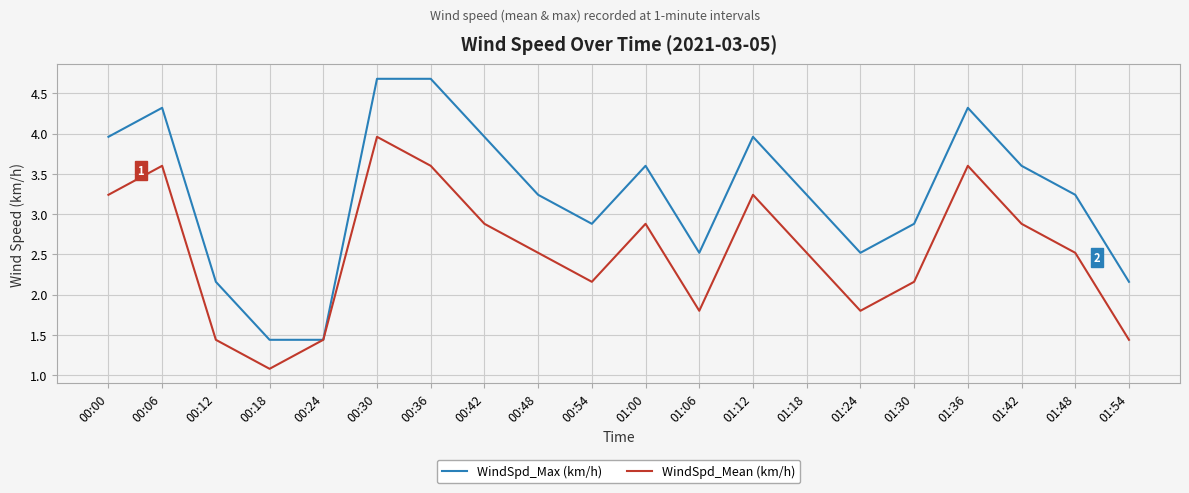

True or false: WindSpd_Max (km/h) has more than 2 interior local peaks.

True